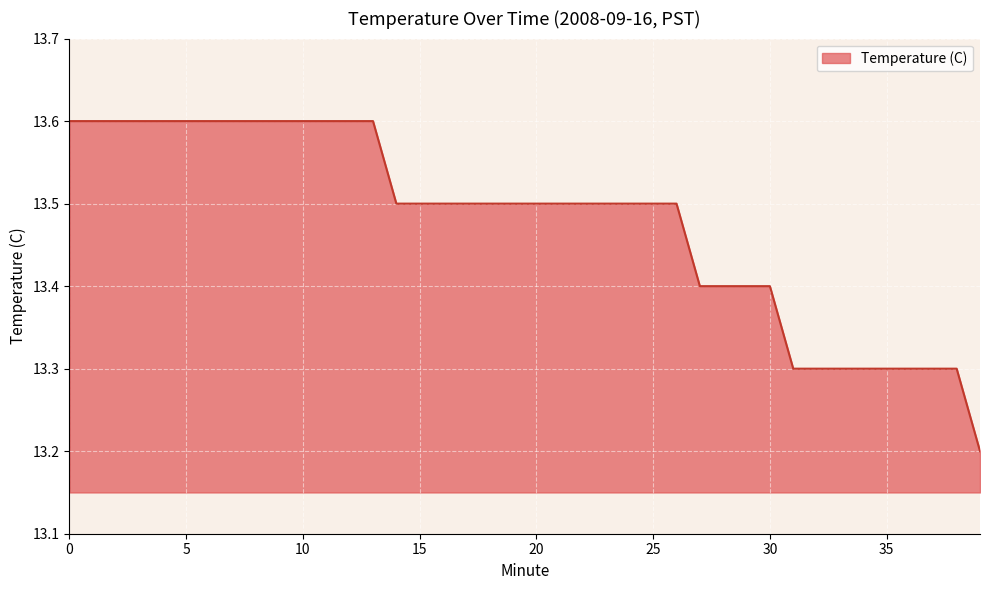

What is the difference between the maximum and minimum values?

0.4